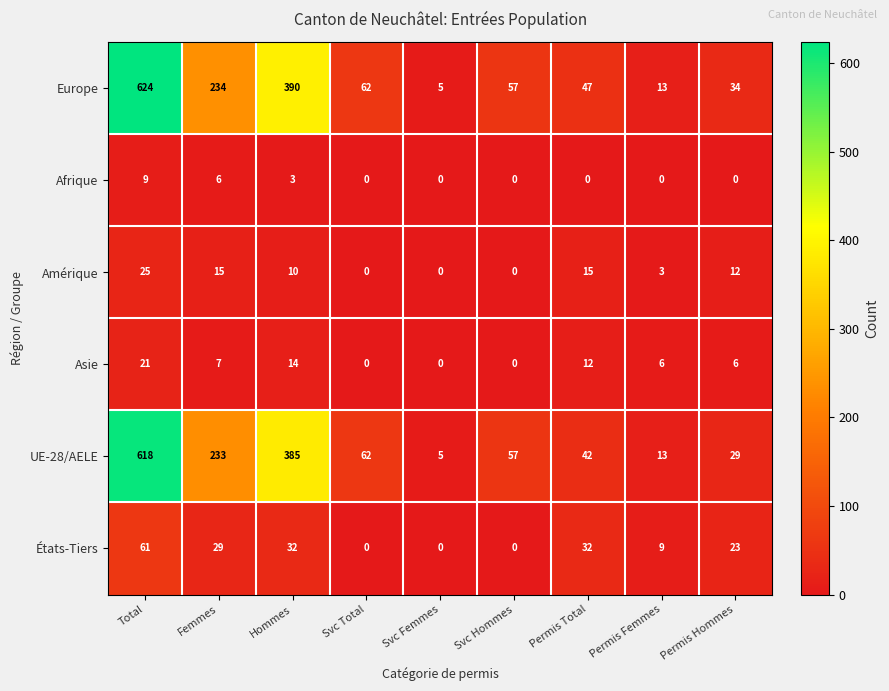

Rank the series by their maximum value, from highest to lowest.

Europe, UE-28/AELE, États-Tiers, Amérique, Asie, Afrique